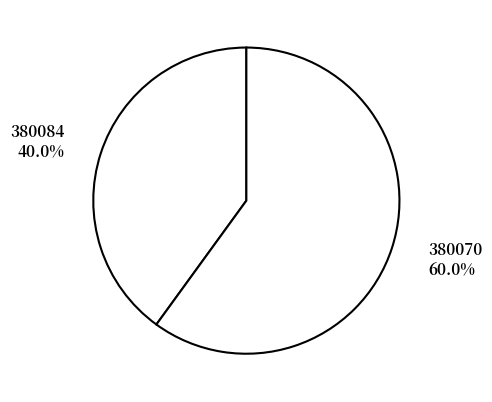

What is the smallest slice in the pie chart?

380084